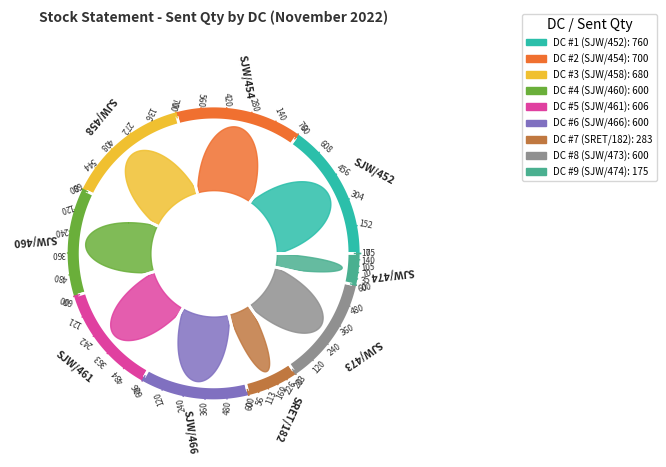

Is there any slice that represents more than half of the pie?

No